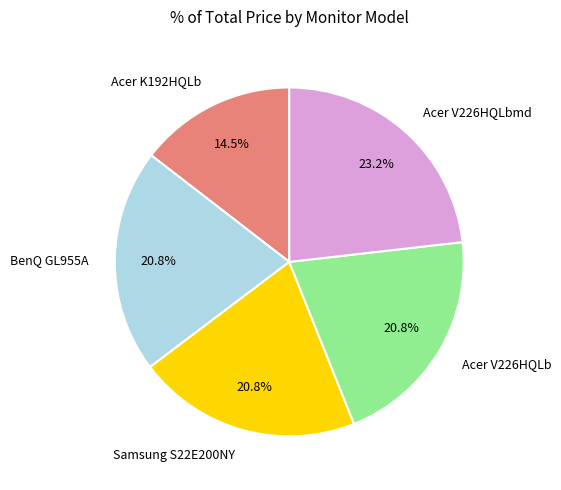

Approximately how many times larger is the value at Acer K192HQLb compared to BenQ GL955A?

0.7